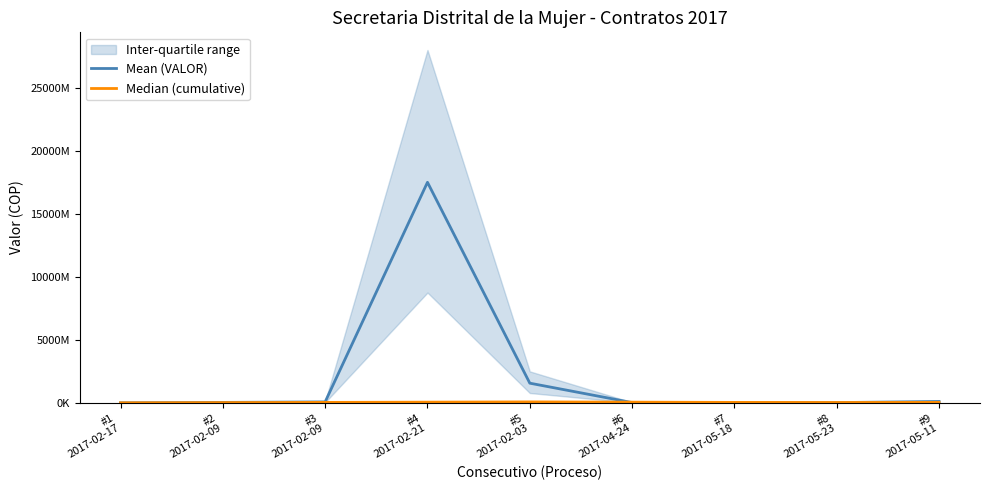

How many times do Median (cumulative) and Mean (VALOR) cross each other?

2